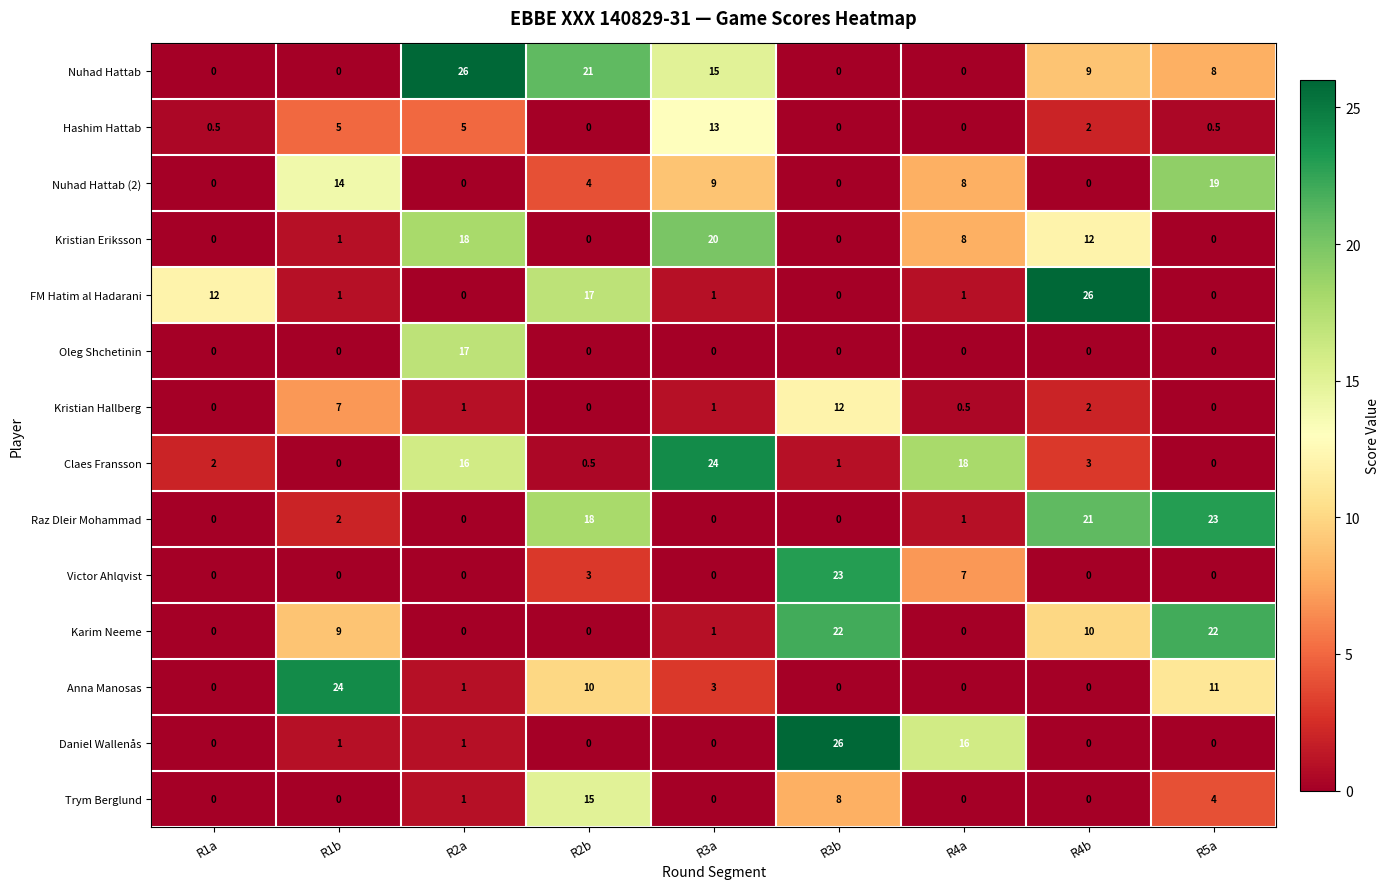

What is the sum of all Oleg Shchetinin values?

17.0